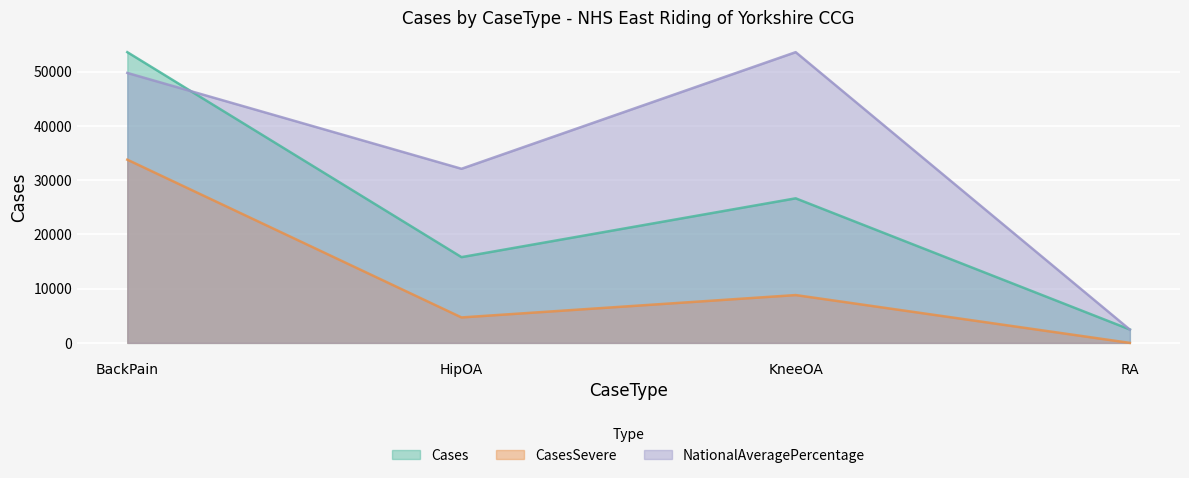

How many lines are shown in the chart?

3